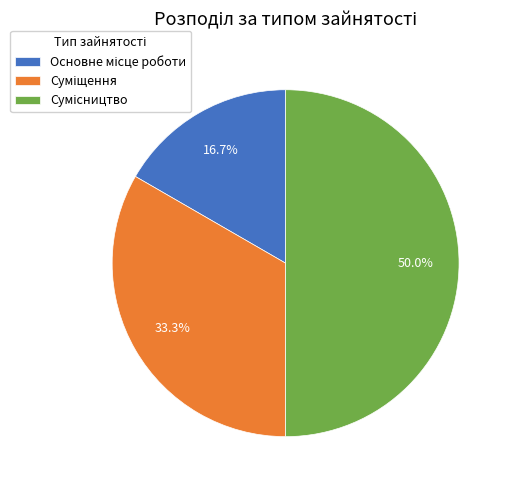

The Суміщення slice represents 33% of the pie. True or false?

True